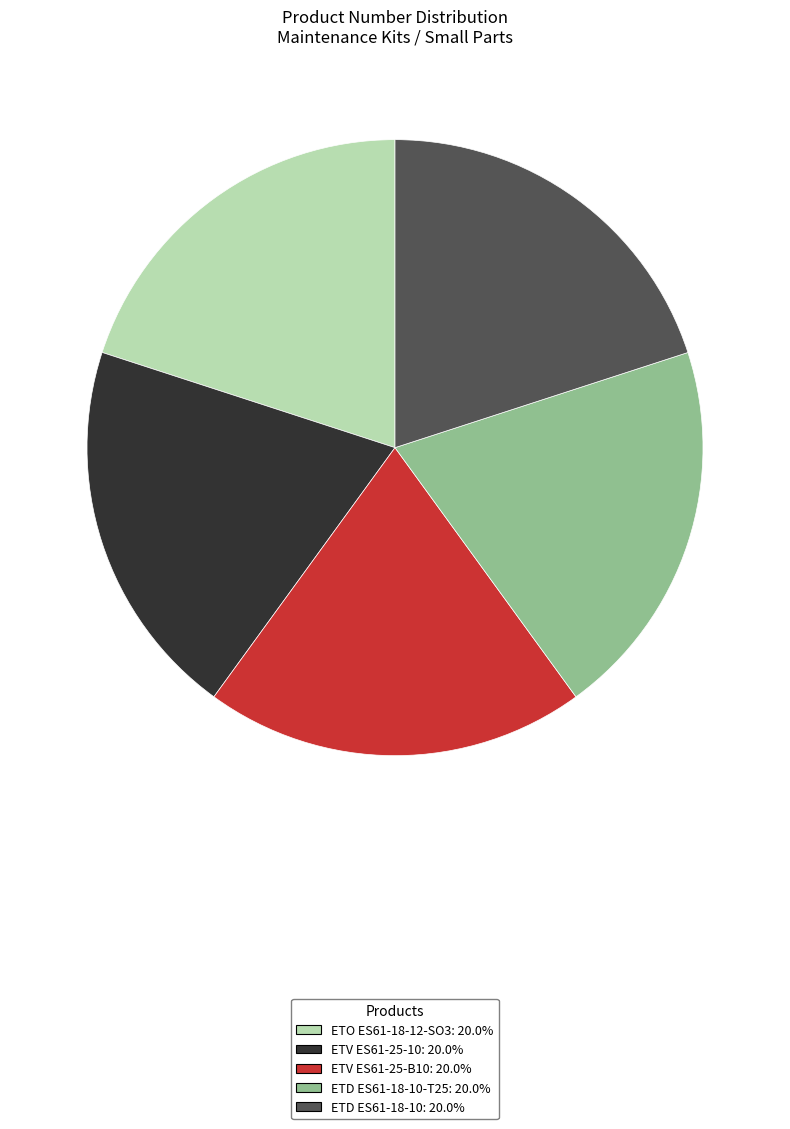

Is there a majority slice in this chart?

No